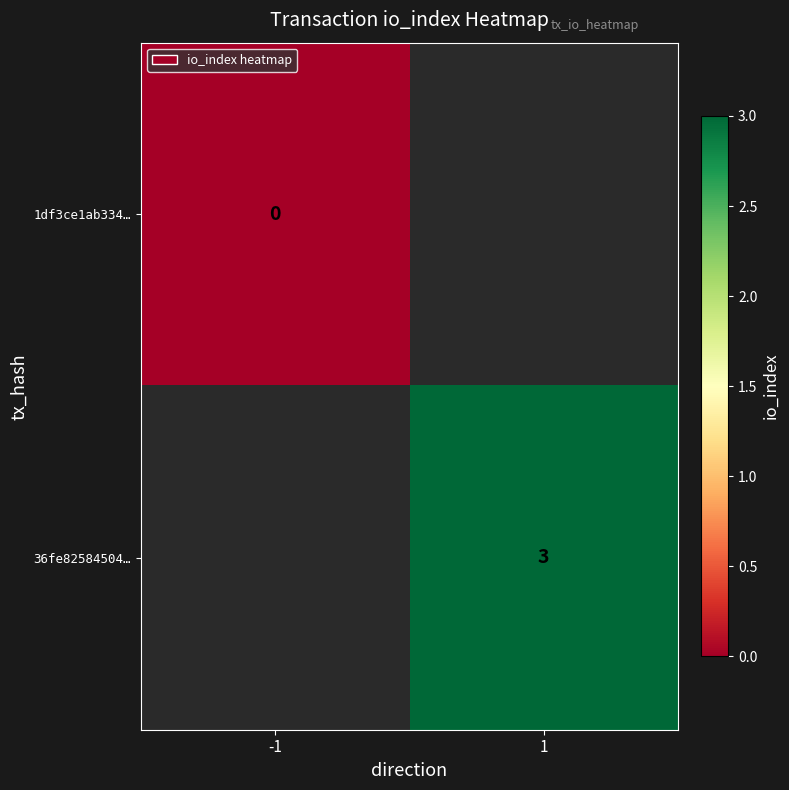

The value of 36fe82584504… at 1 is 2. True or false?

False